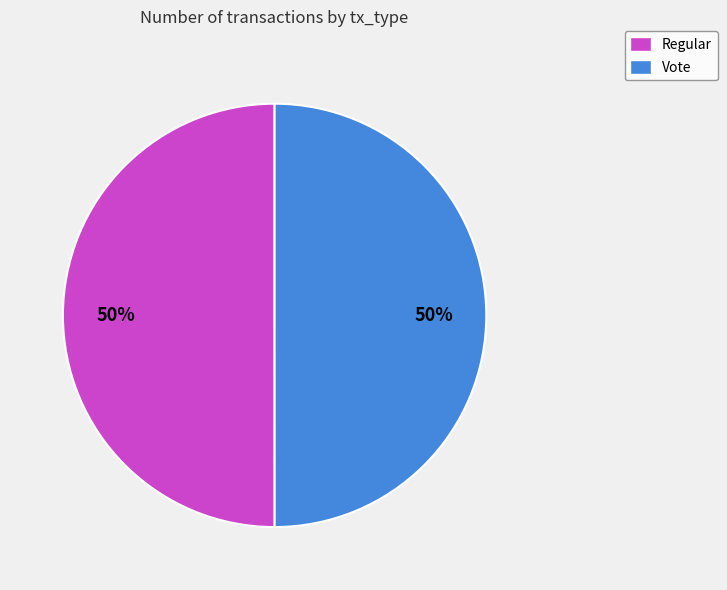

How many slices are in this pie chart?

2